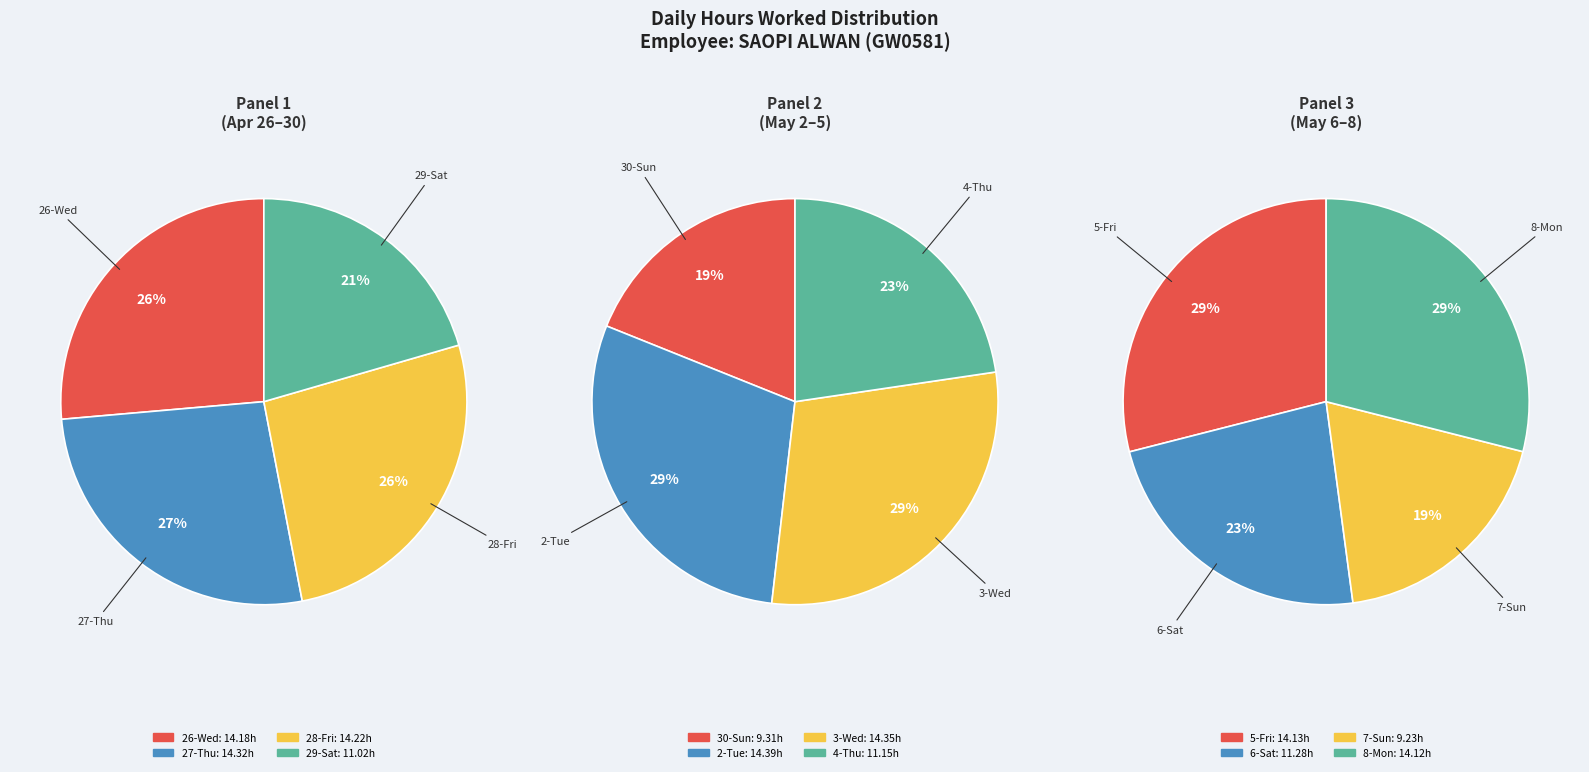

Is 27-Thu the majority of the pie?

No